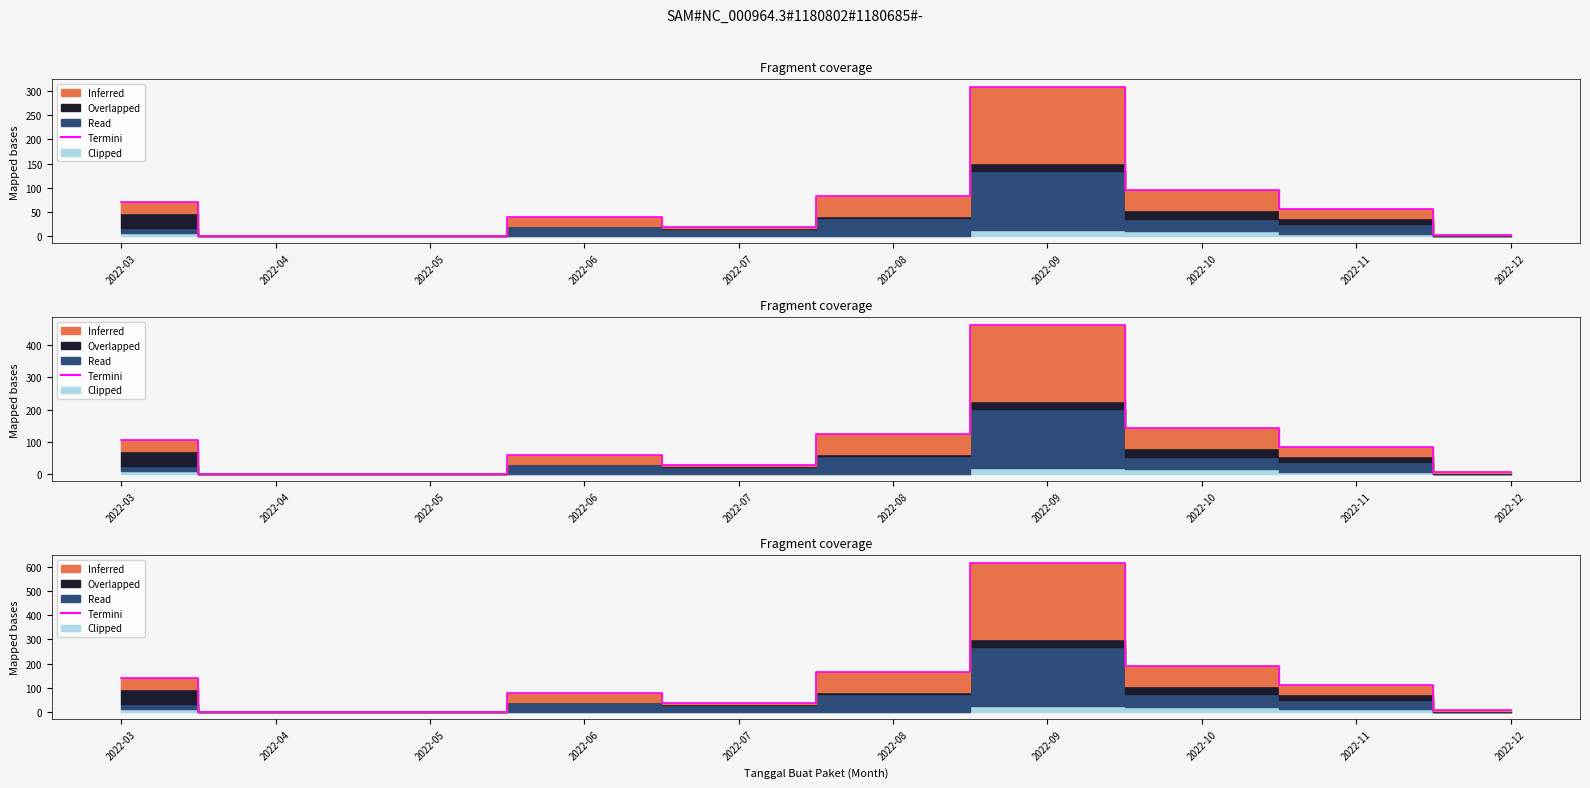

At which category does the chart reach its peak across all series?

2022-09